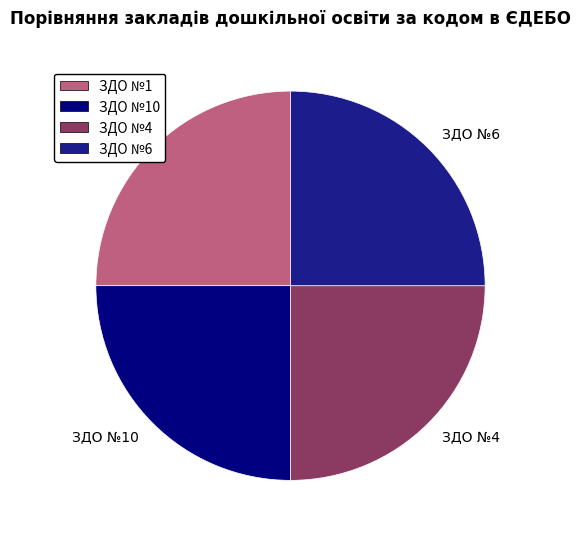

Approximately how many times larger is the value at ЗДО №10 compared to ЗДО №1?

1.0